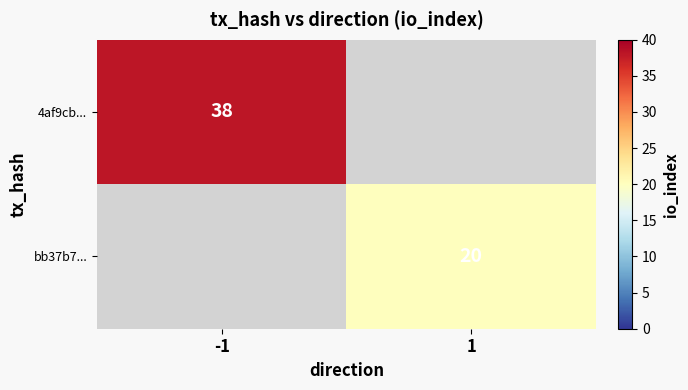

Is the value of 4af9cb... at -1 greater than the value of bb37b7... at 1?

Yes